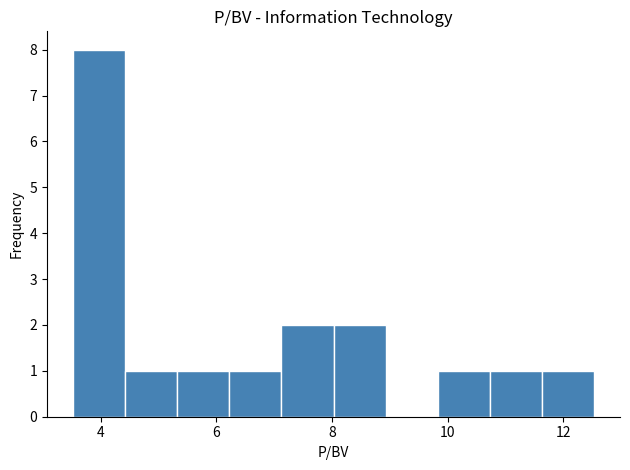

Reading left to right, transcribe this chart: for each bar, give the range it covers on the x-axis and its height. Neither the bar edges nor the heights are printed on the chart, so give them approximately, as read against the axes.

3.6 to 4.4: 8
4.4 to 5.4: 1
5.4 to 6.2: 1
6.2 to 7.2: 1
7.2 to 8.0: 2
8.0 to 9.0: 2
9.0 to 9.8: 0
9.8 to 10.8: 1
10.8 to 11.6: 1
11.6 to 12.6: 1